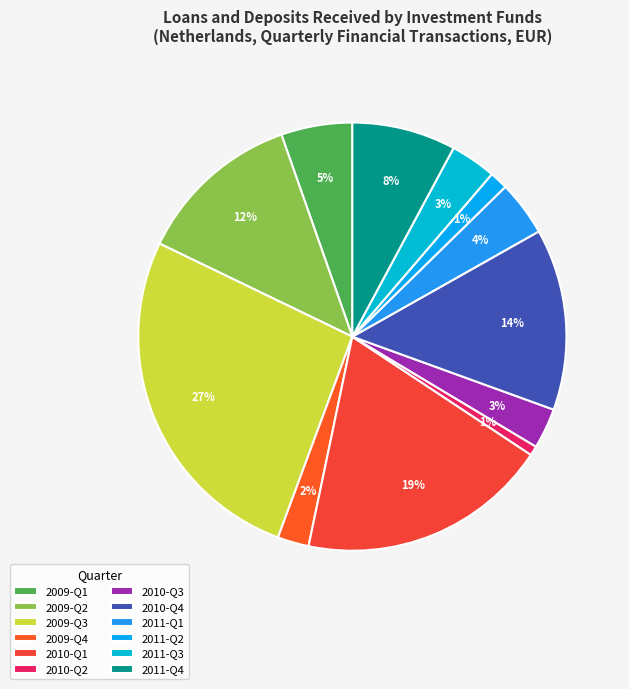

Count the number of slices in the pie.

12